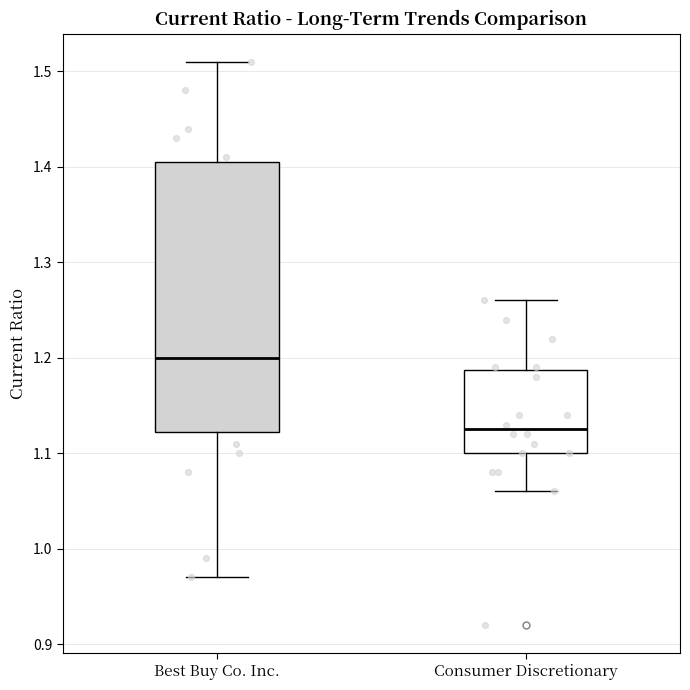

Which box's median line is the lowest?

Consumer Discretionary